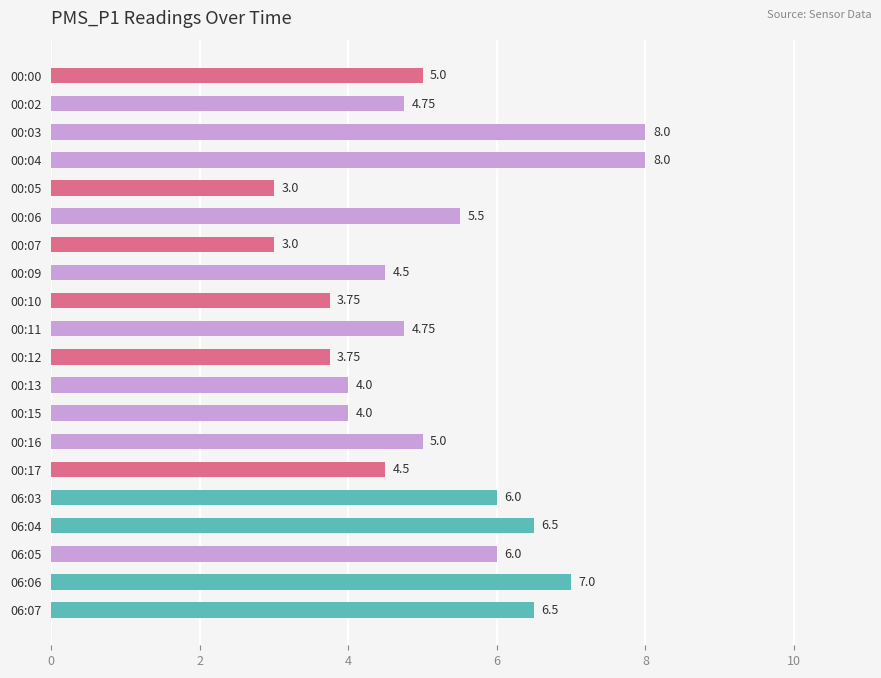

What is the average value?

5.2